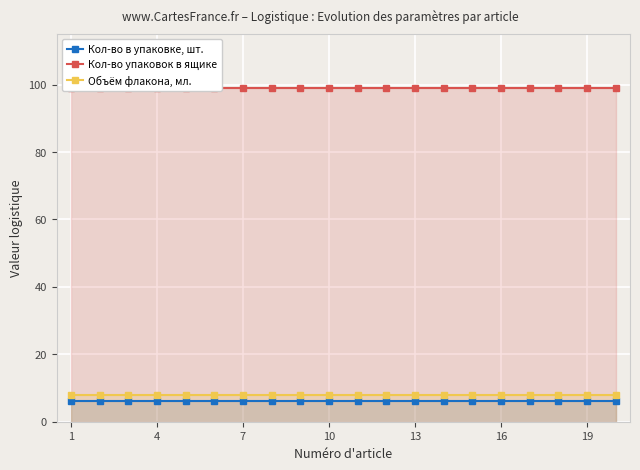

Reading right to left, transcribe all the data shown in this chart.

Кол-во в упаковке, шт.: 6	6	6	6	6	6	6	6	6	6	6	6	6	6	6	6	6	6	6	6
Кол-во упаковок в ящике: 99	99	99	99	99	99	99	99	99	99	99	99	99	99	99	99	99	99	99	99
Объём флакона, мл.: 8	8	8	8	8	8	8	8	8	8	8	8	8	8	8	8	8	8	8	8